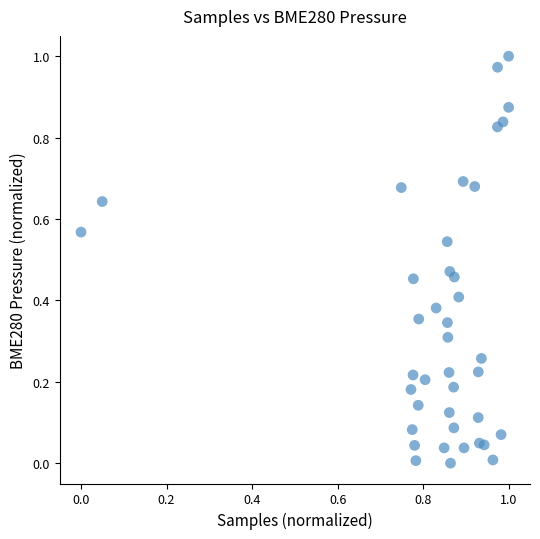

How many data points are displayed?

40